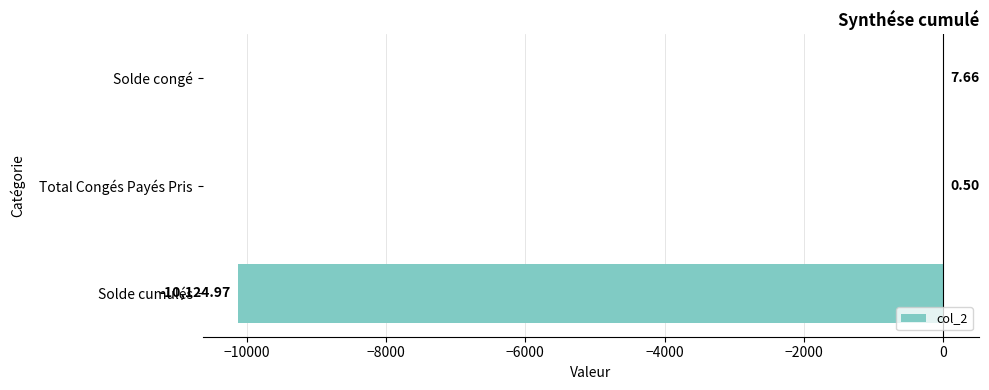

What is the change in value from Solde cumulés to Total Congés Payés Pris?

+10125.5